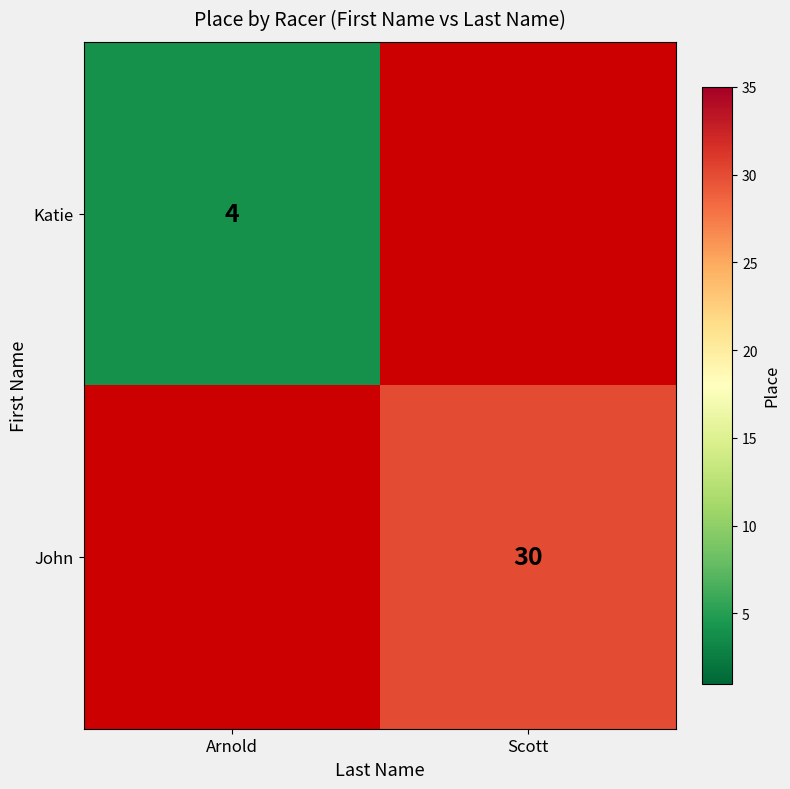

Is the value of John at Scott greater than the value of Katie at Arnold?

Yes